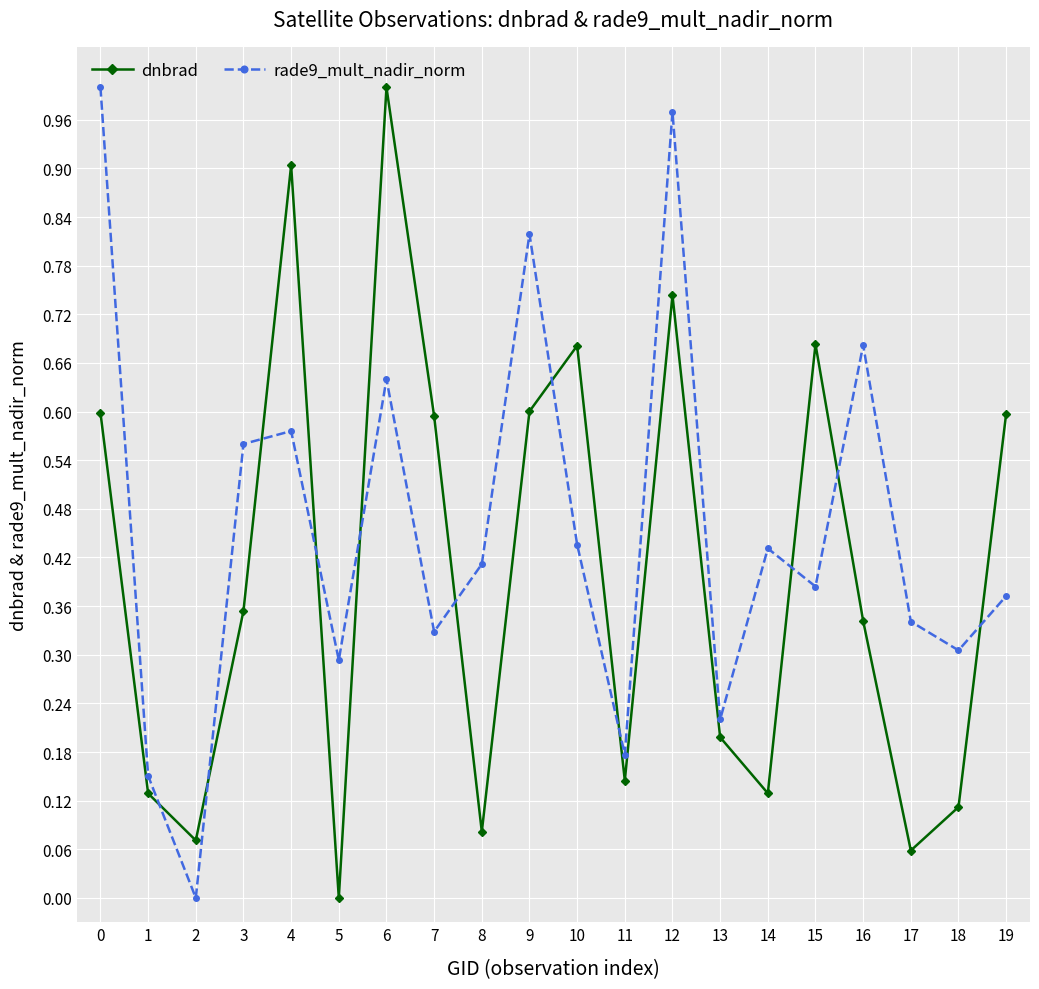

List the series in order of their overall mean, highest first.

rade9_mult_nadir_norm, dnbrad